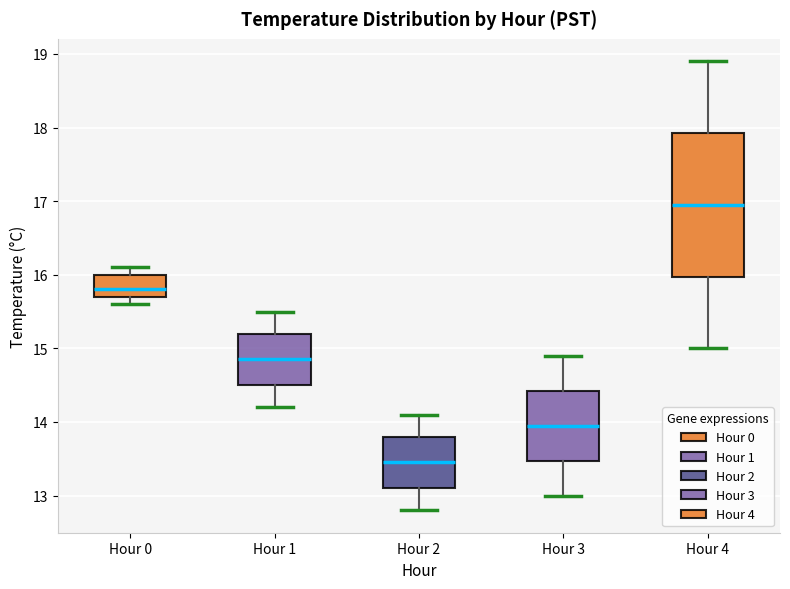

Where is the upper edge of the box for Hour 0 on the y-axis? The values are not printed on the chart, so give them approximately, as read against the axis.

16.0